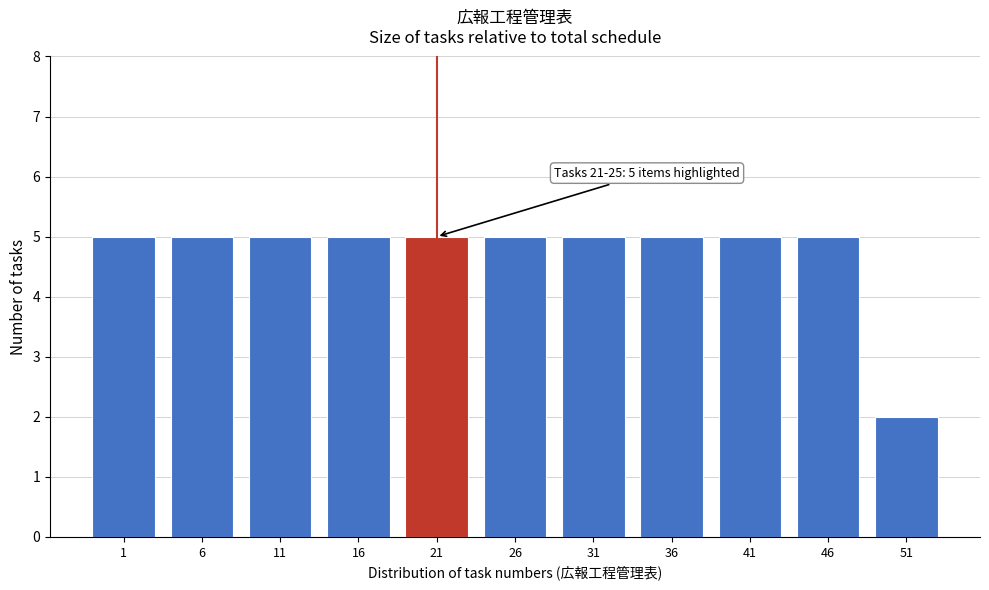

Reading left to right, list all the values displayed in this chart.

1=5	6=5	11=5	16=5	21=5	26=5	31=5	36=5	41=5	46=5	51=2